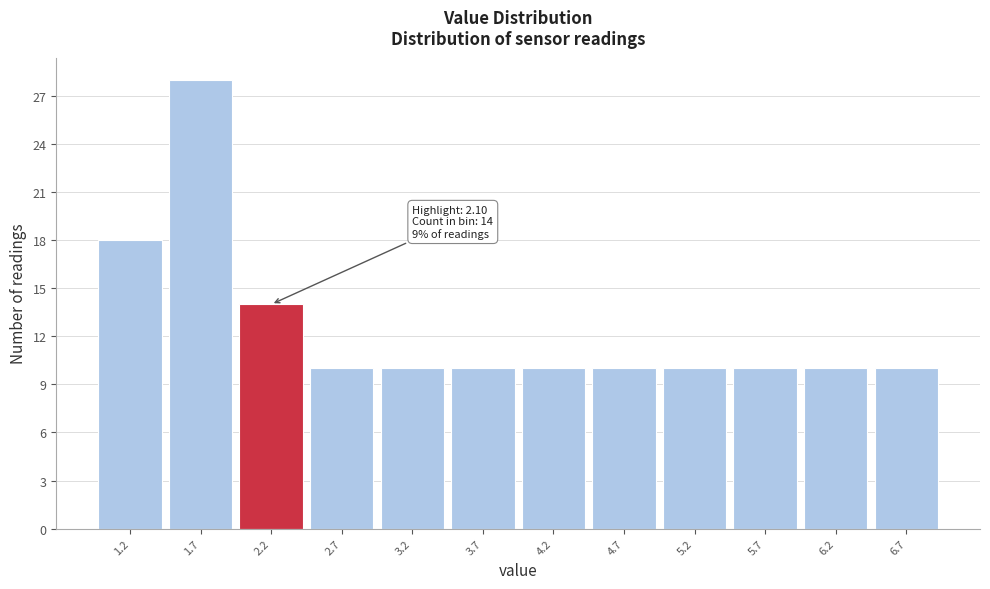

Over which range of the x-axis is the bar tallest?

1.45 to 1.95